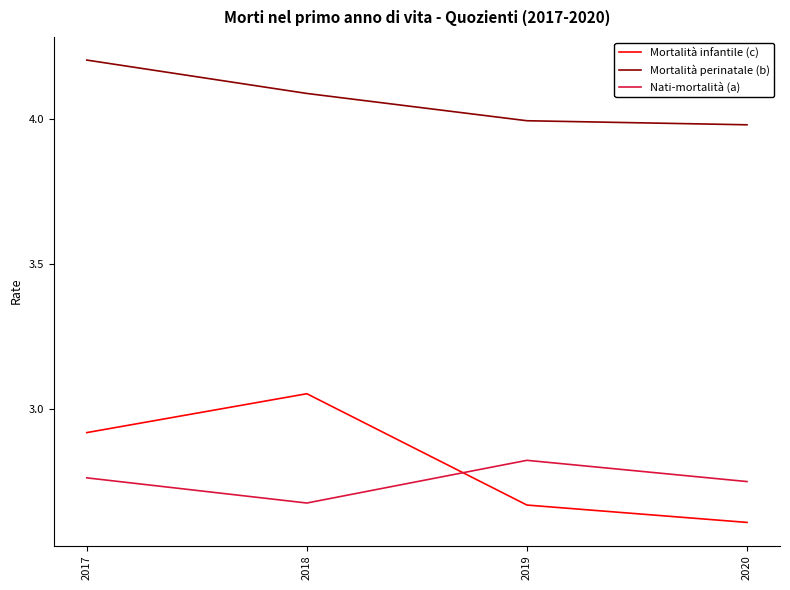

What is the spread (max minus min) of values at 2018?

1.4